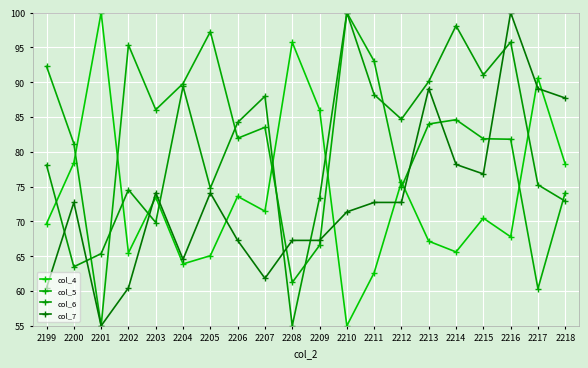

True or false: col_7 and col_6 intersect in this chart.

True